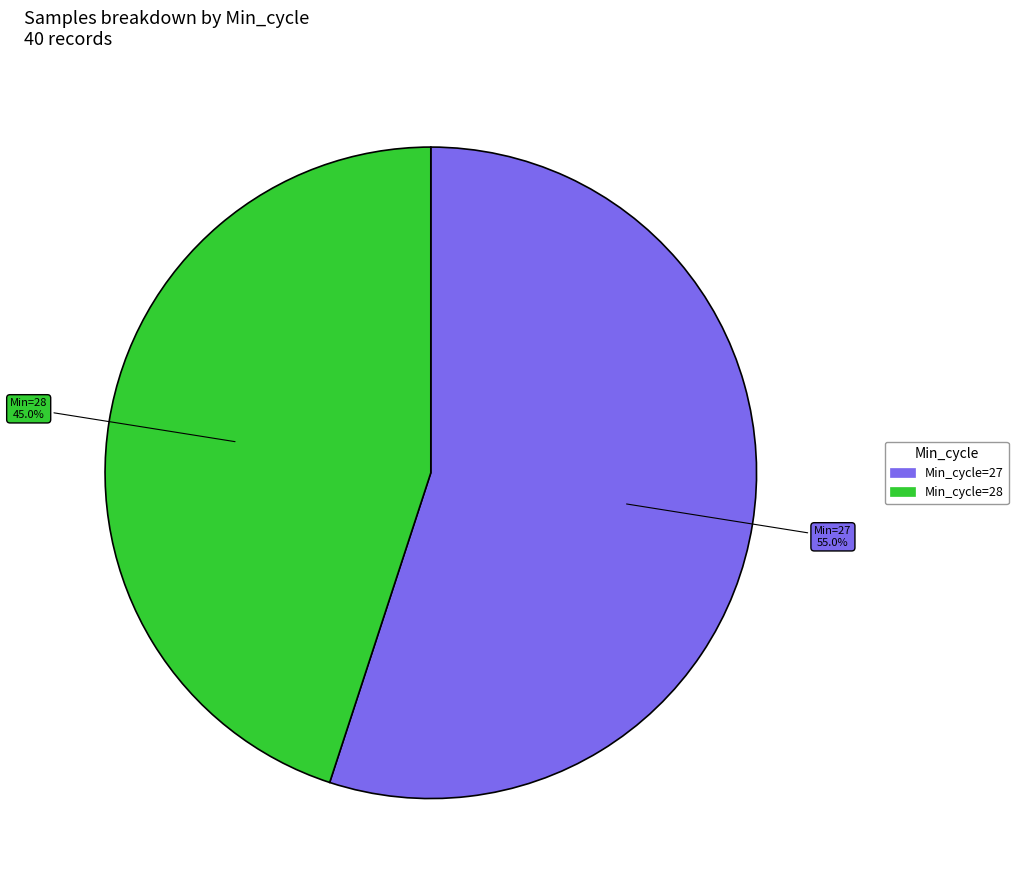

Does any single category account for the majority?

Yes